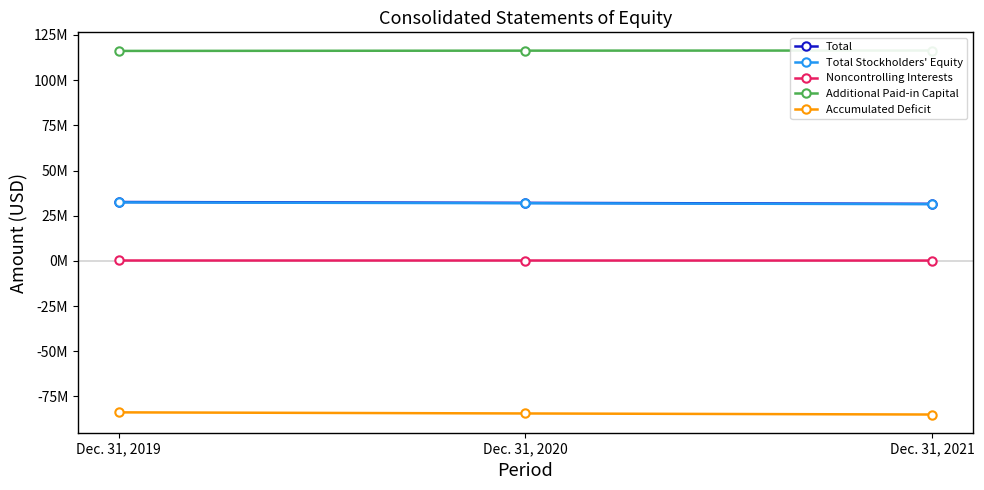

How many data points in Accumulated Deficit are less than -84456000?

1